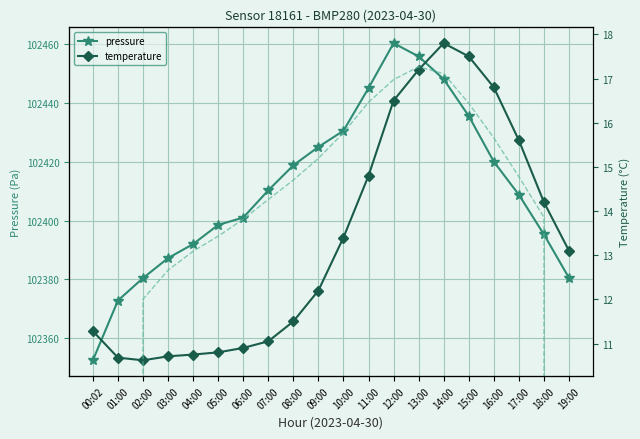

True or false: temperature and pressure cross at least once.

False